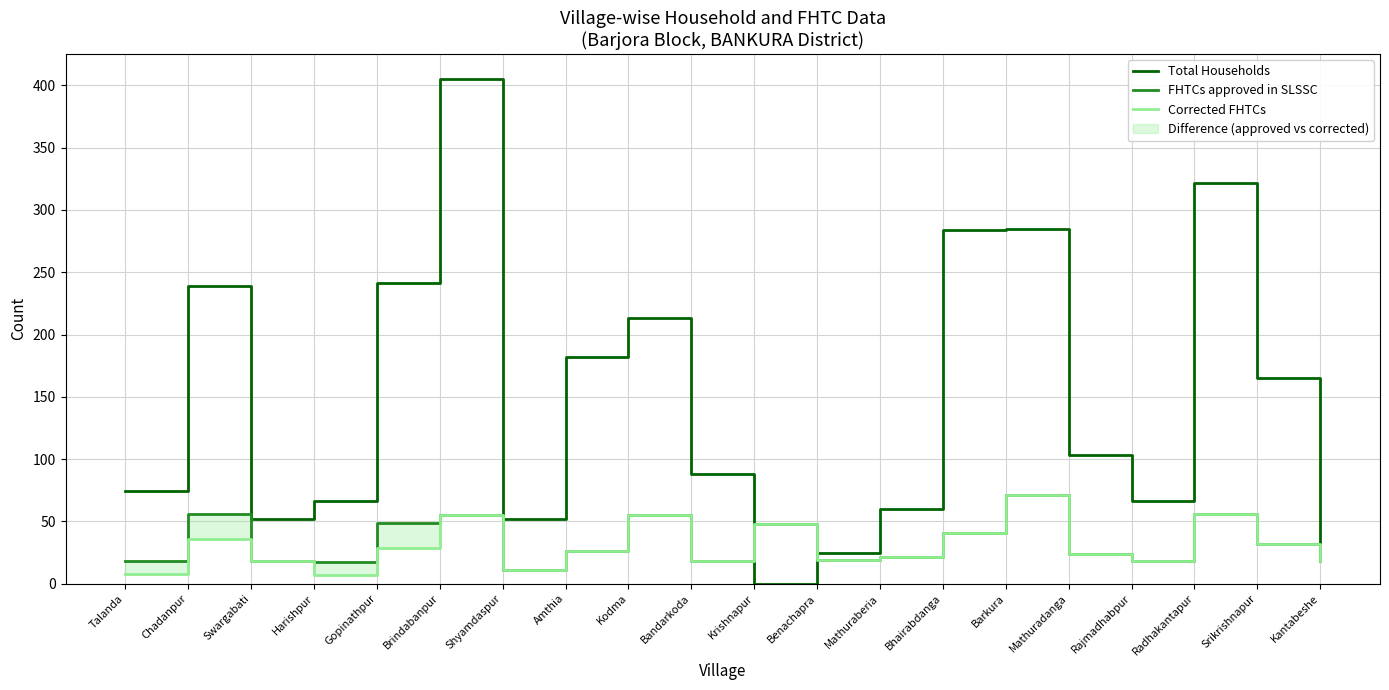

Which series has the largest range (max minus min)?

Total Households